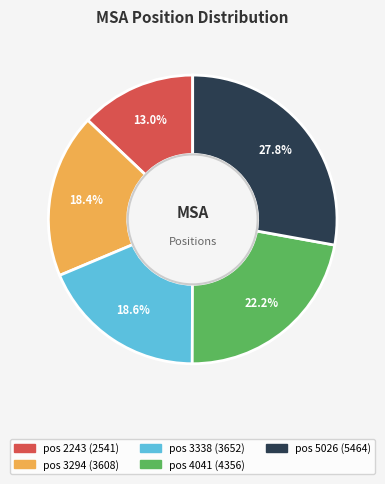

Does any single category account for the majority?

No